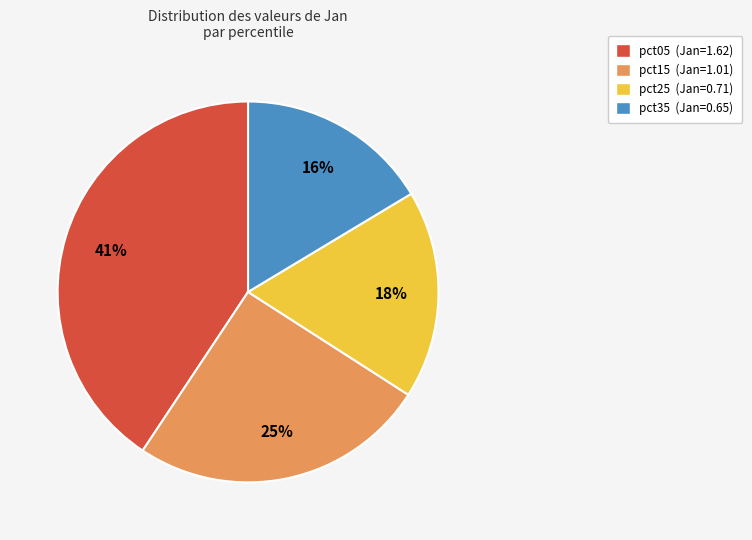

Does any single category account for the majority?

No